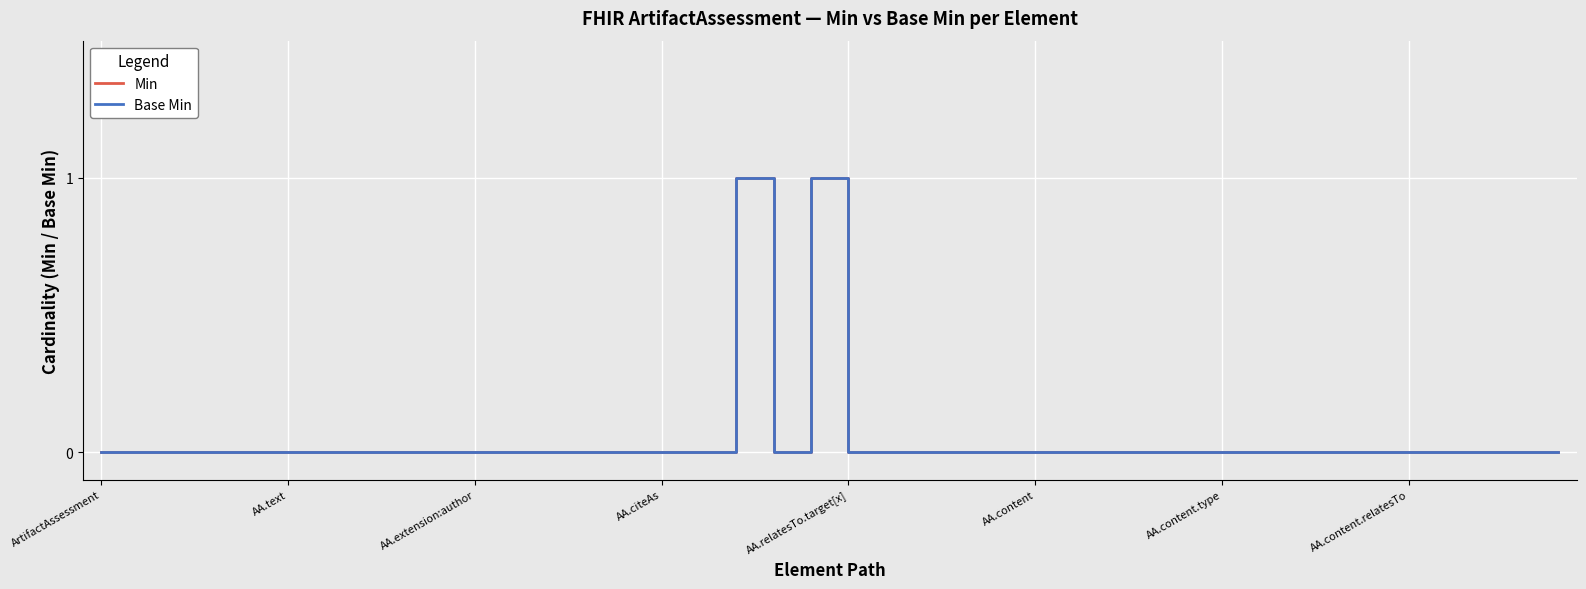

True or false: Base Min and Min cross at least once.

False